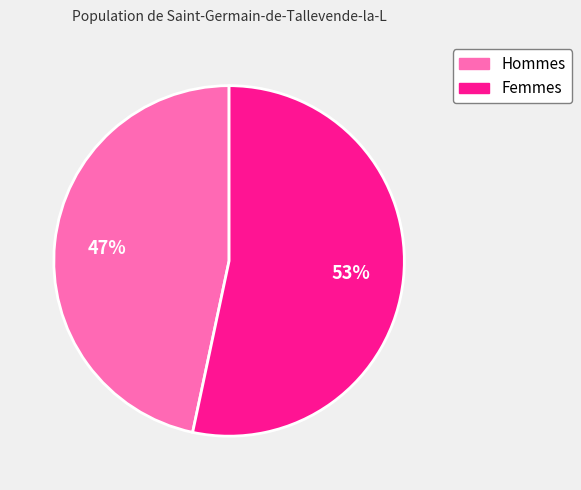

Is there a majority slice in this chart?

Yes